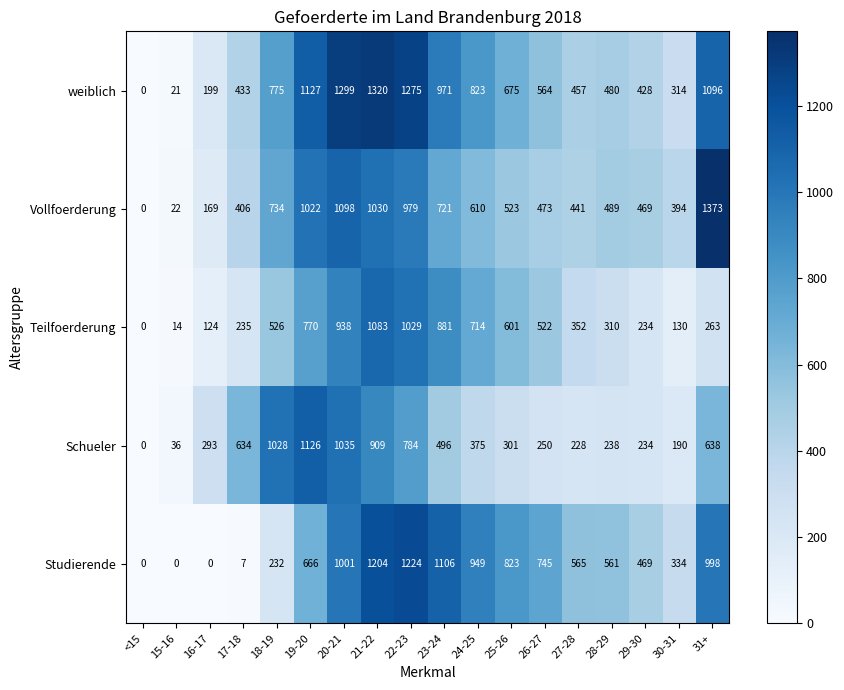

Where does the weiblich series first go above 675?

18-19